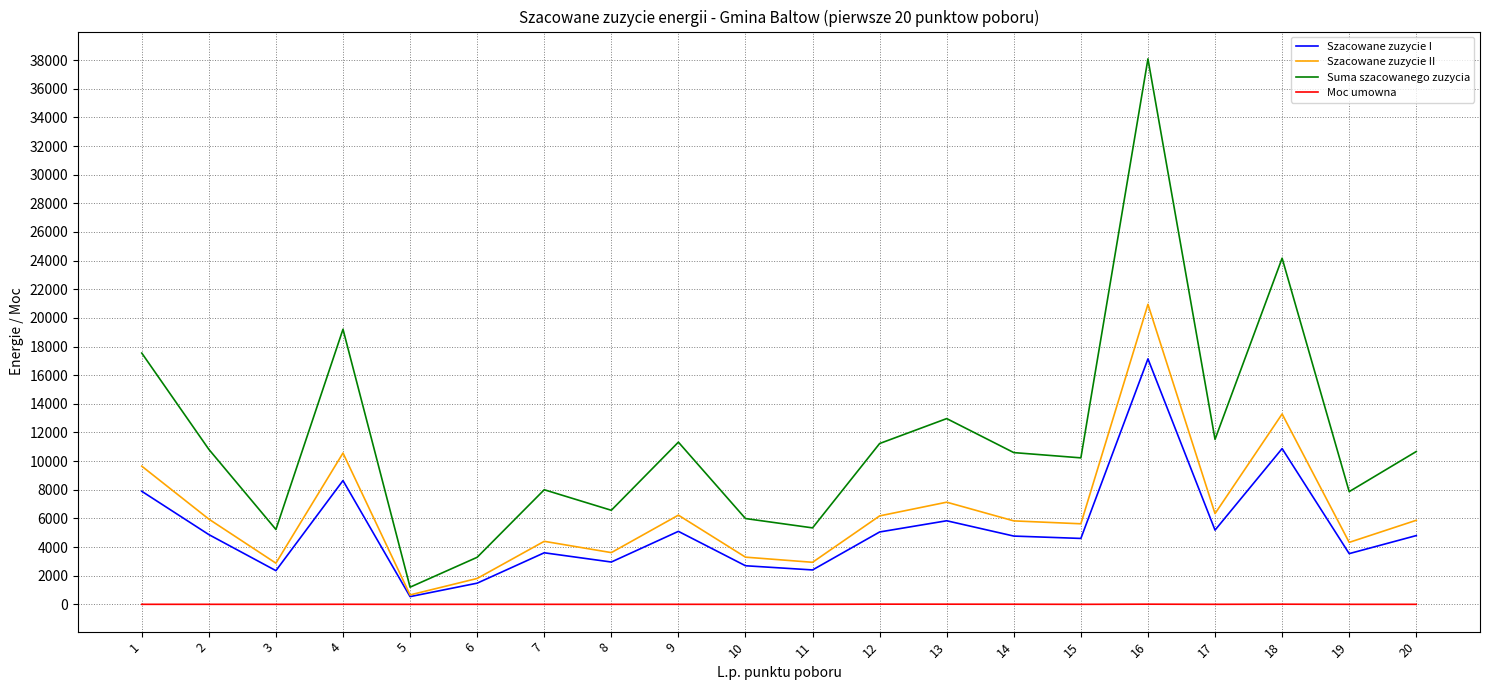

Which series has the largest range (max minus min)?

Suma szacowanego zuzycia